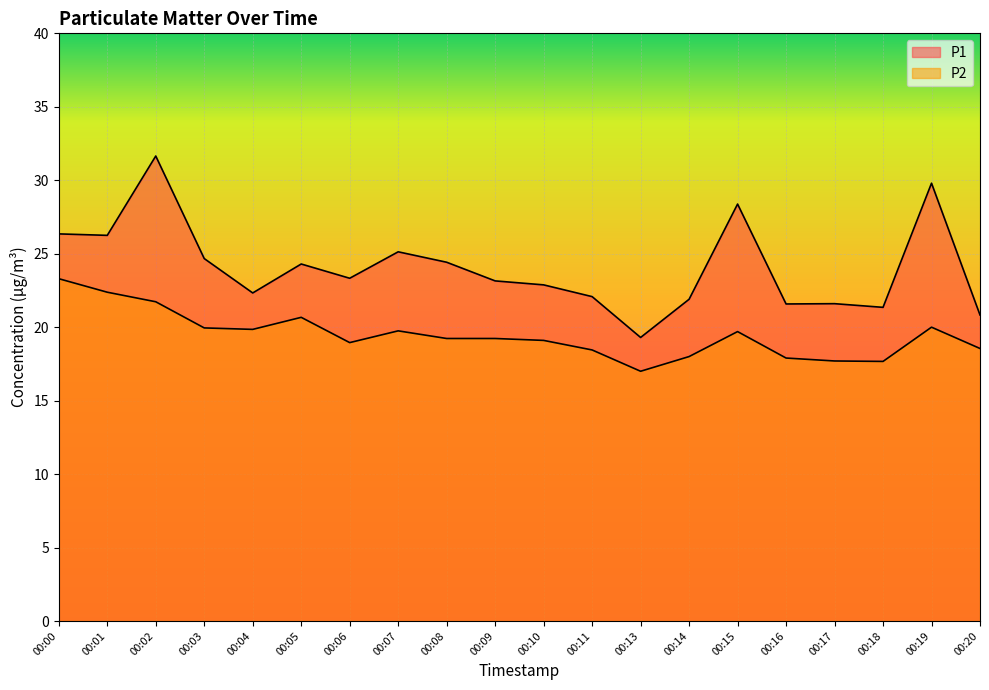

True or false: P1 and P2 intersect in this chart.

False